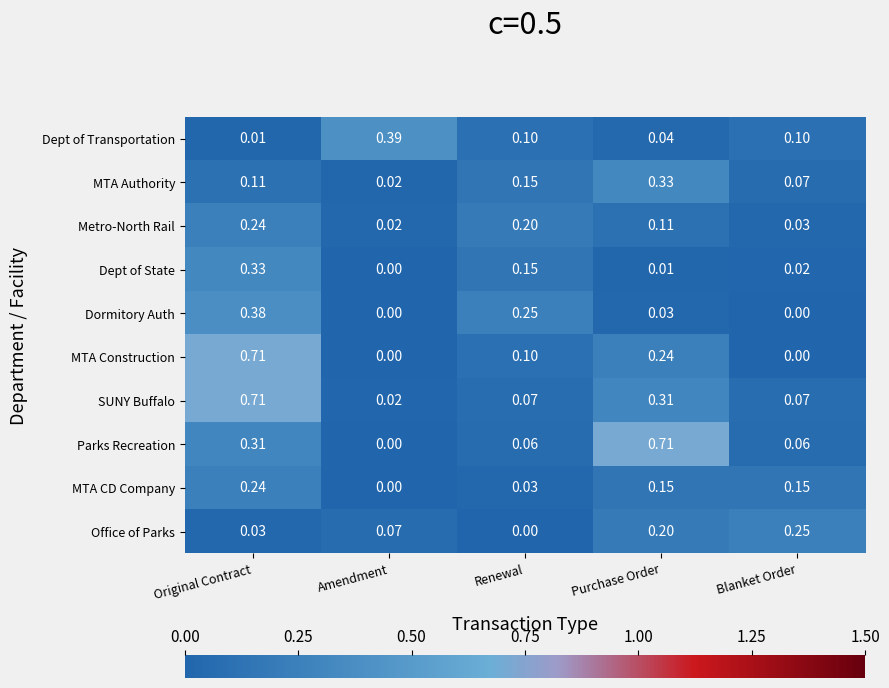

Which category has the highest value in the SUNY Buffalo series?

Original Contract